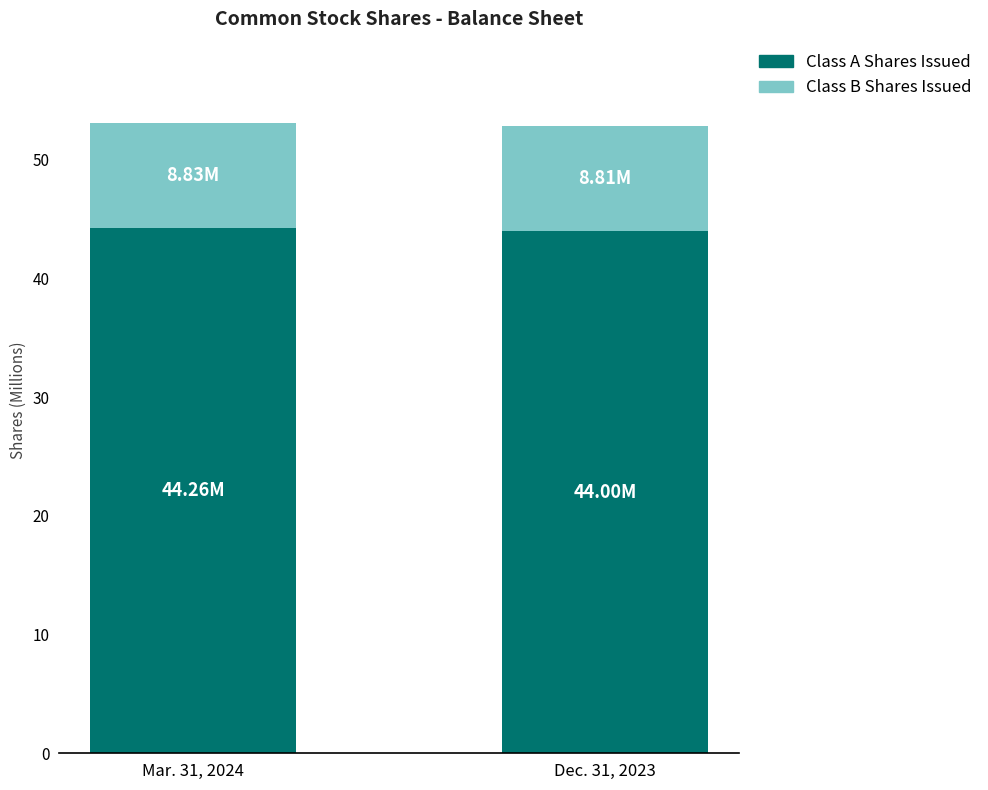

What is the sum of the Class A Shares Issued values at Mar. 31, 2024 and Dec. 31, 2023?

88.3